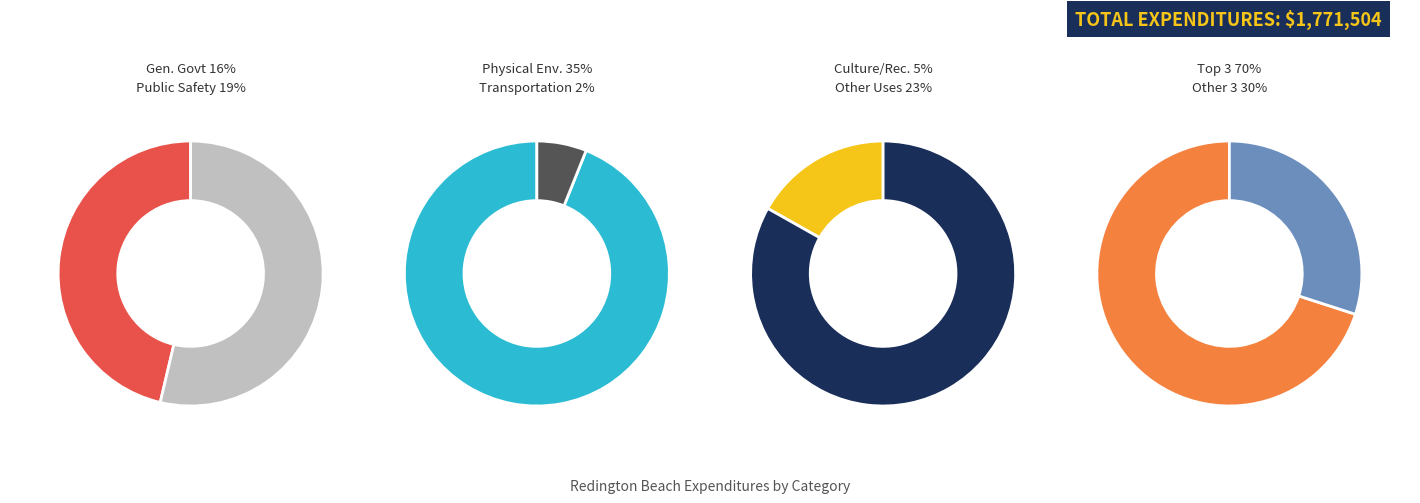

What percentage is the Public Safety slice, to the nearest percent?

19%